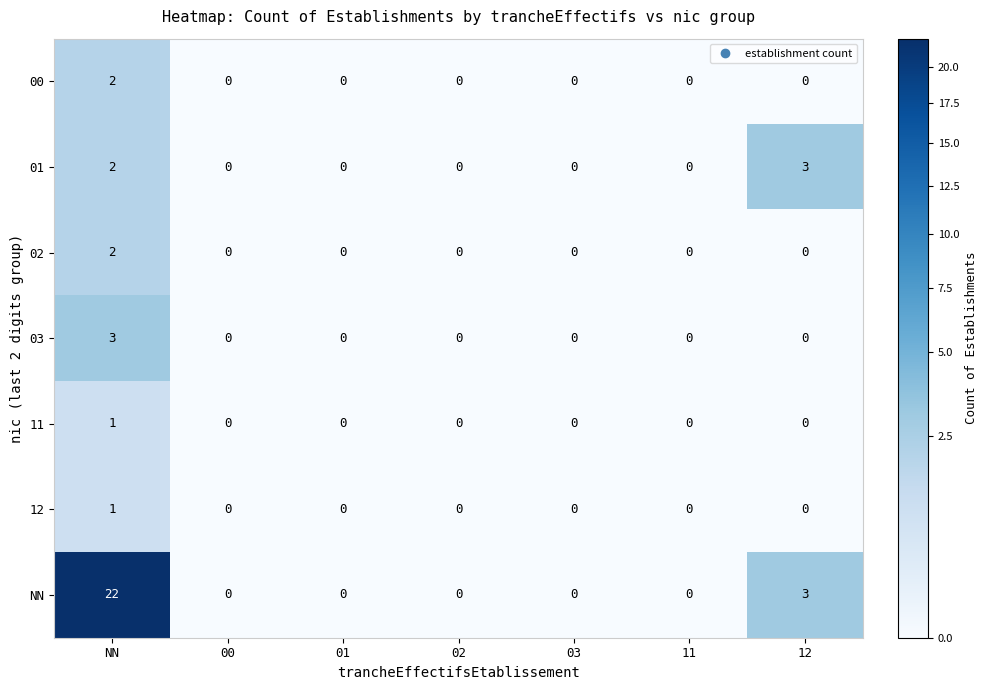

The 03 series shows 0 at 11. True or false?

True